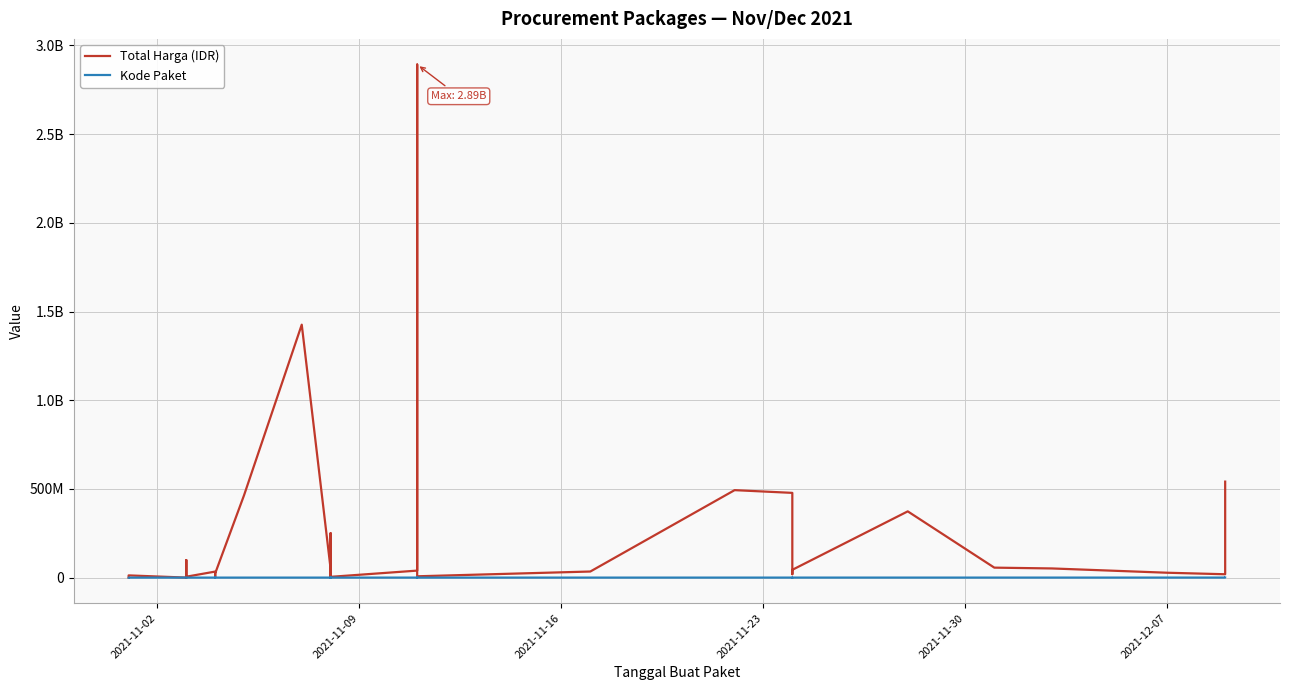

List the series in order of their peak value, highest first.

Total Harga (IDR), Kode Paket